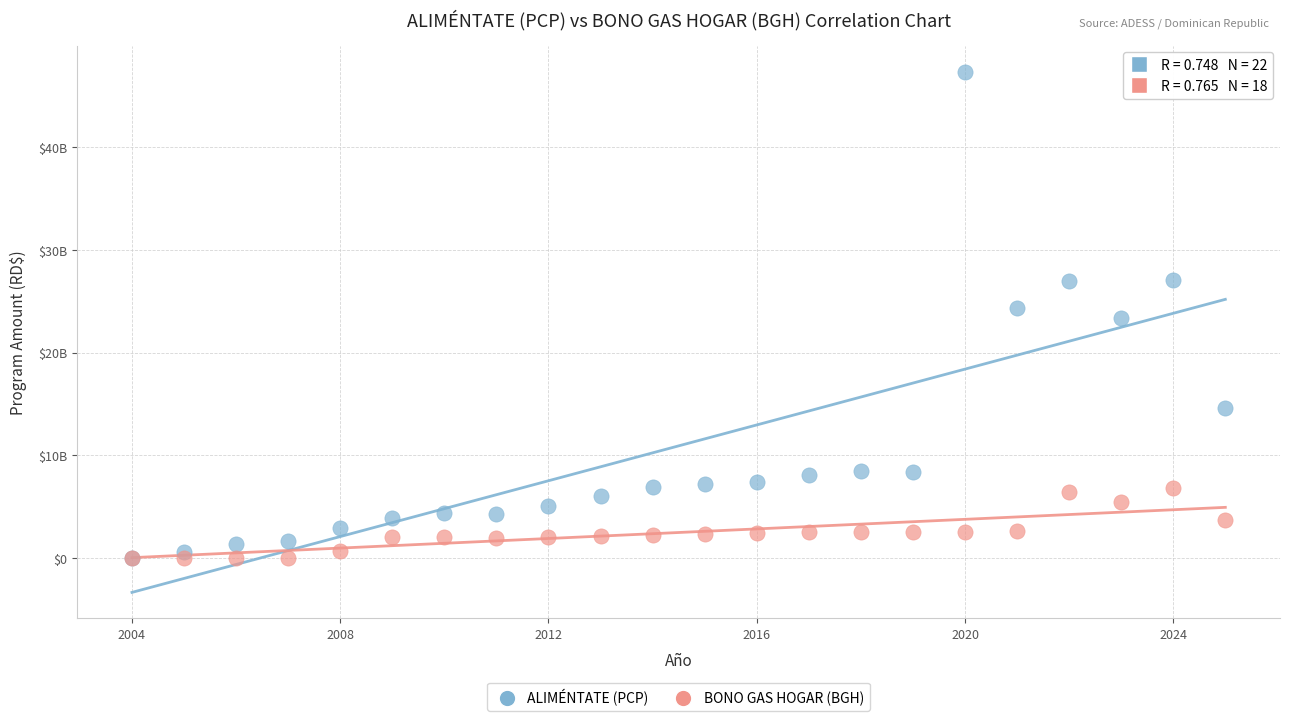

What are all the series names shown in the legend?

ALIMÉNTATE (PCP), BONO GAS HOGAR (BGH)